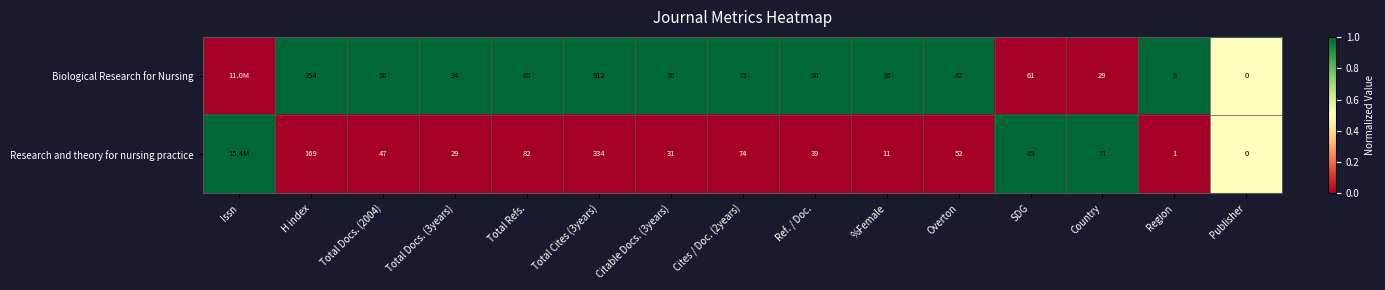

What is the difference between the maximum and minimum values in the row_1 series?

1.0